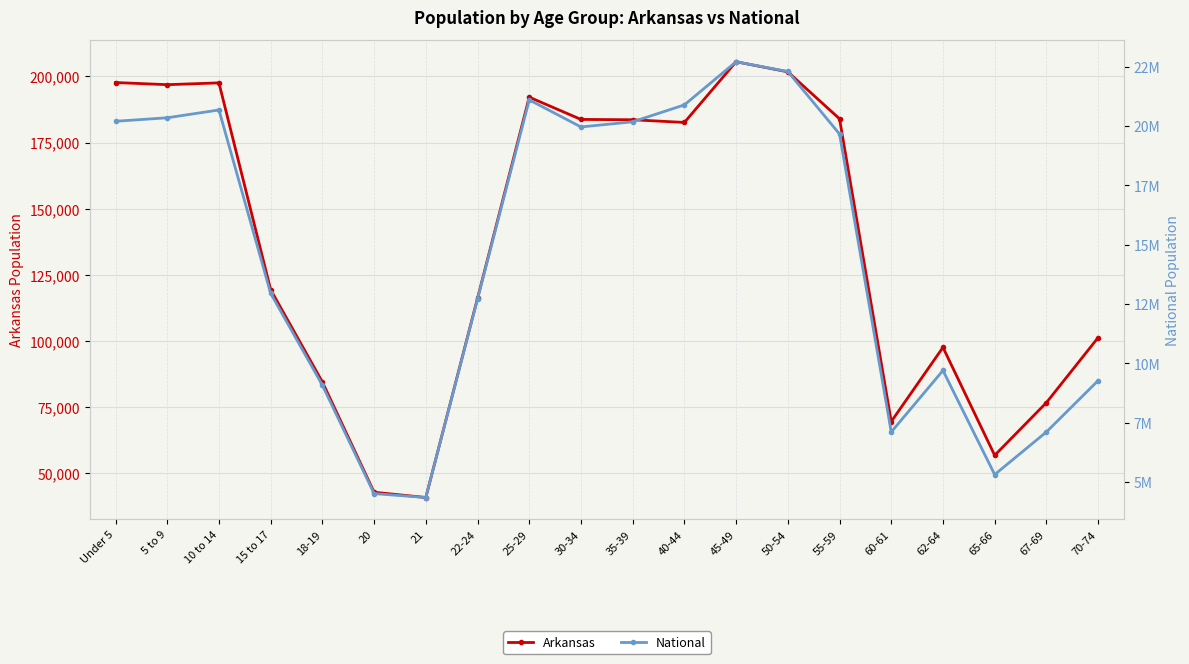

List the series in order of their overall mean, highest first.

National, Arkansas